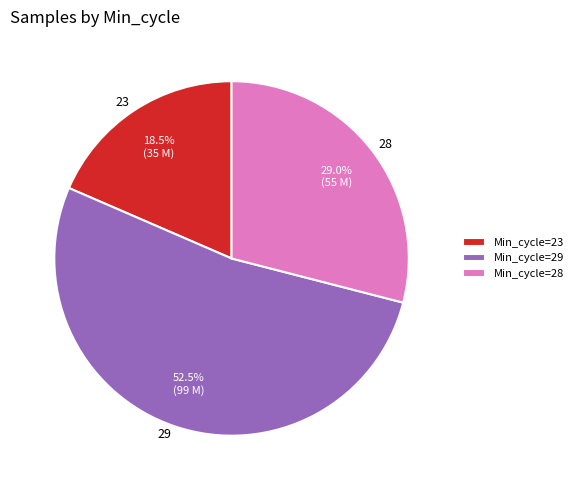

Does 29 represent more than half of the total?

Yes